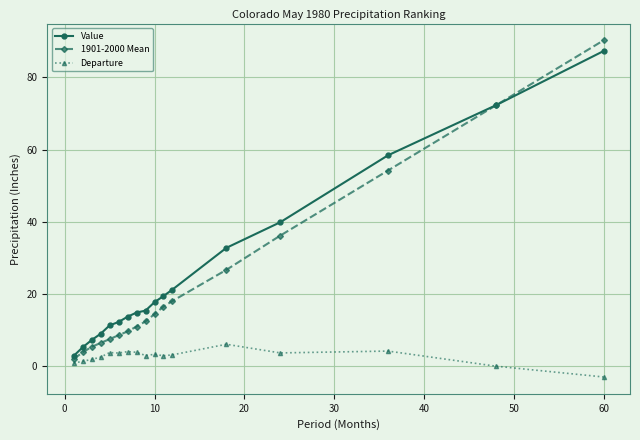

What is the maximum value for 1901-2000 Mean?

90.2